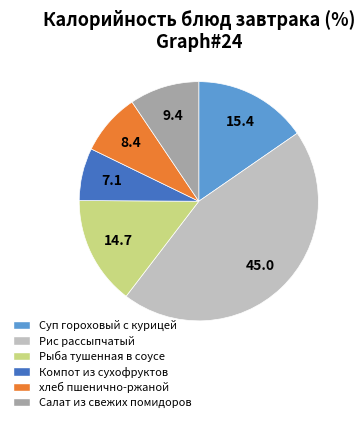

The Суп гороховый с курицей slice represents 15% of the pie. True or false?

True